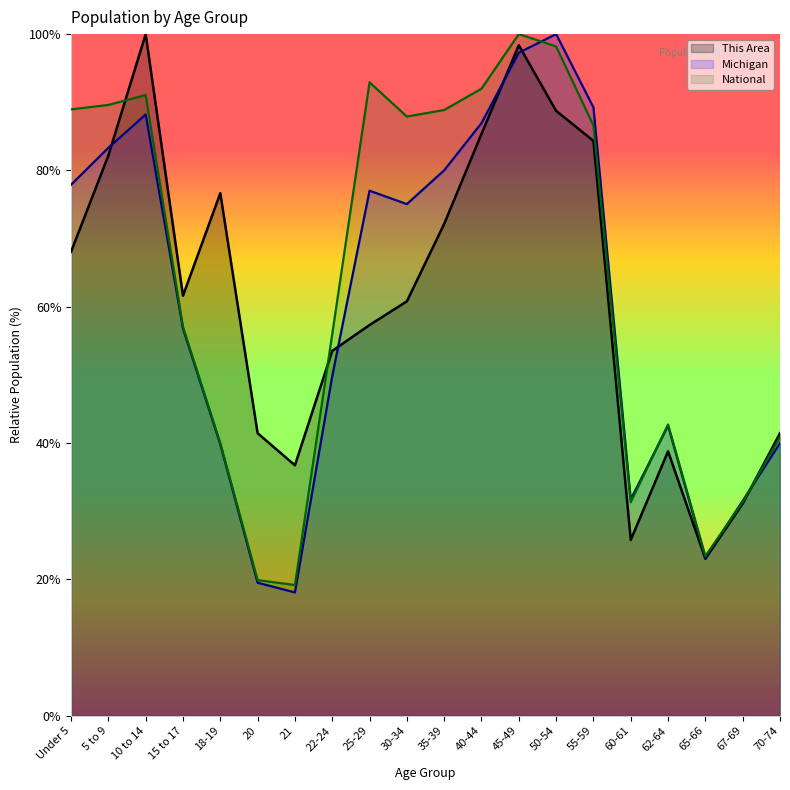

At how many categories does at least one series exceed 50?

13